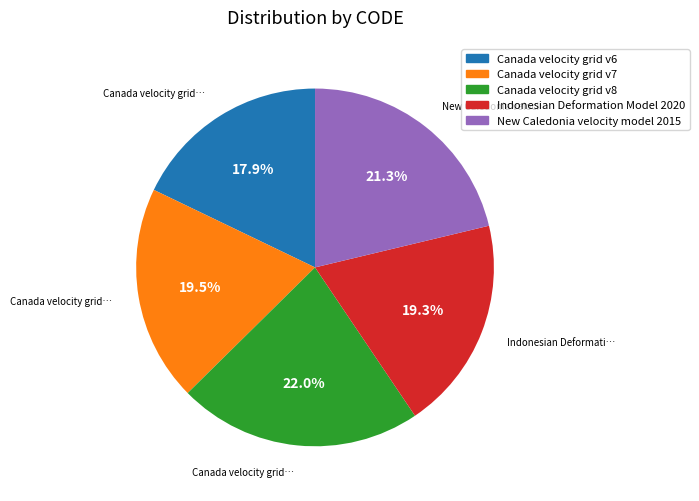

What is the ratio of the value at Indonesian Deformation Model 2020 to the value at Canada velocity grid v6?

1.1